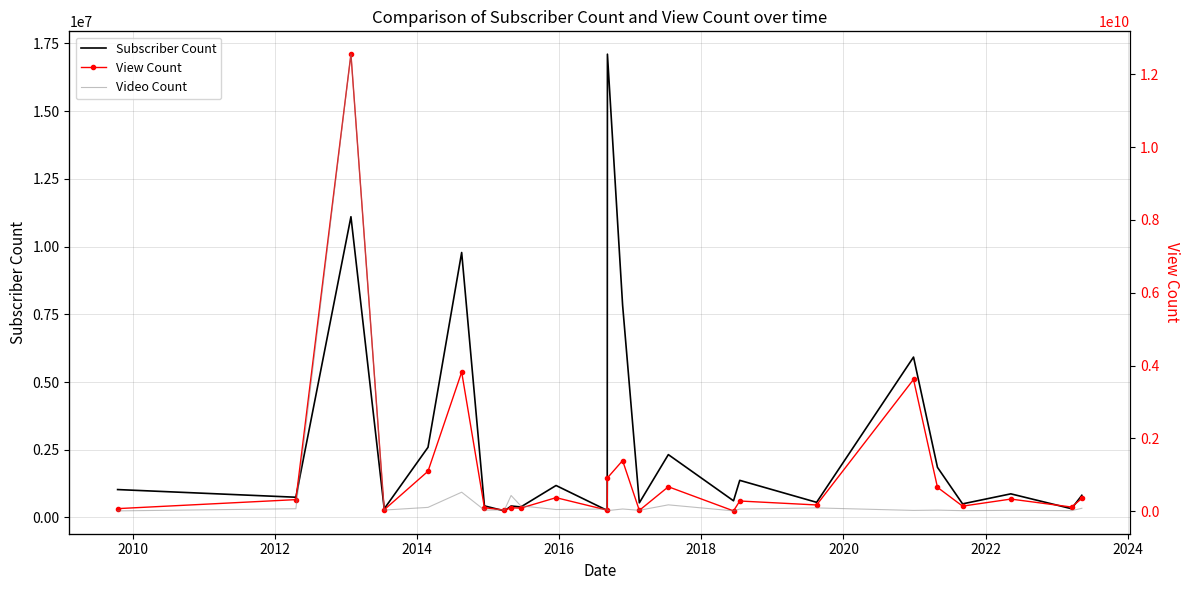

What is the value of the Video Count point at the 17th from the left?

111